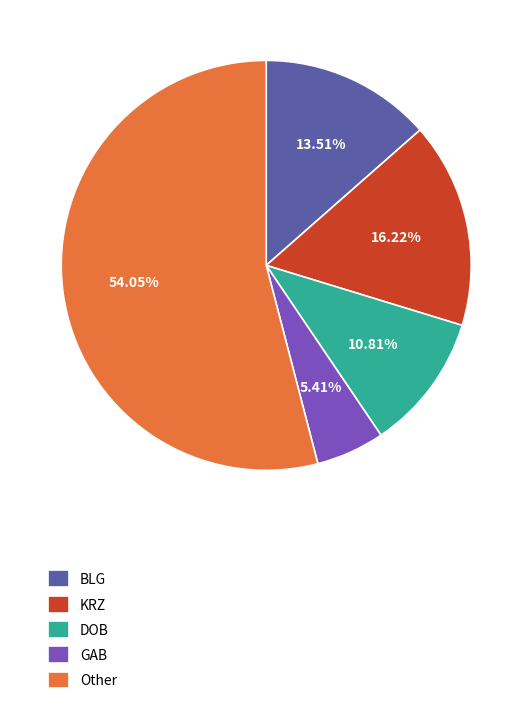

Which slice is the largest?

Other